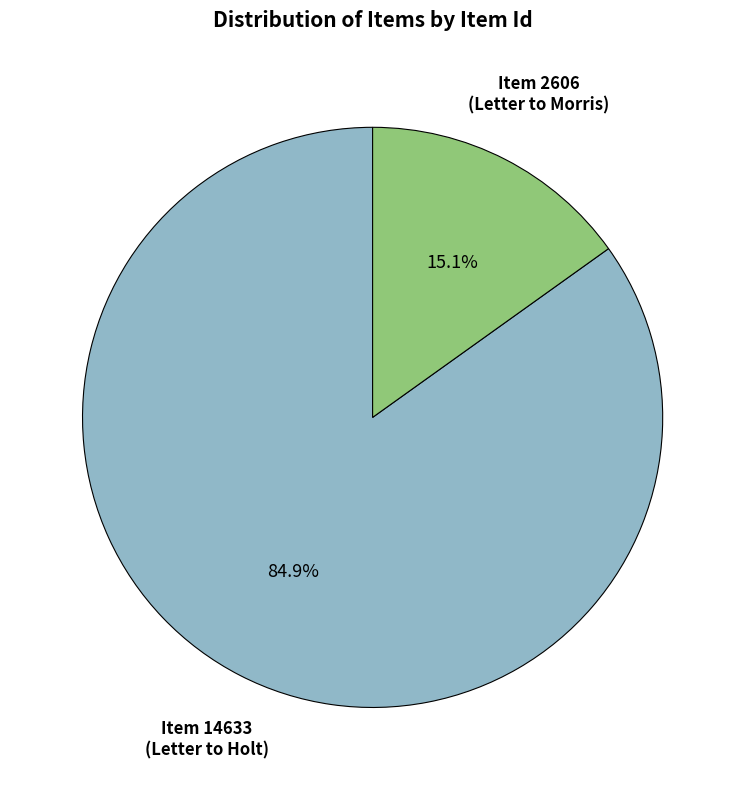

Which slice is the largest?

Item 14633 (Letter to Holt)